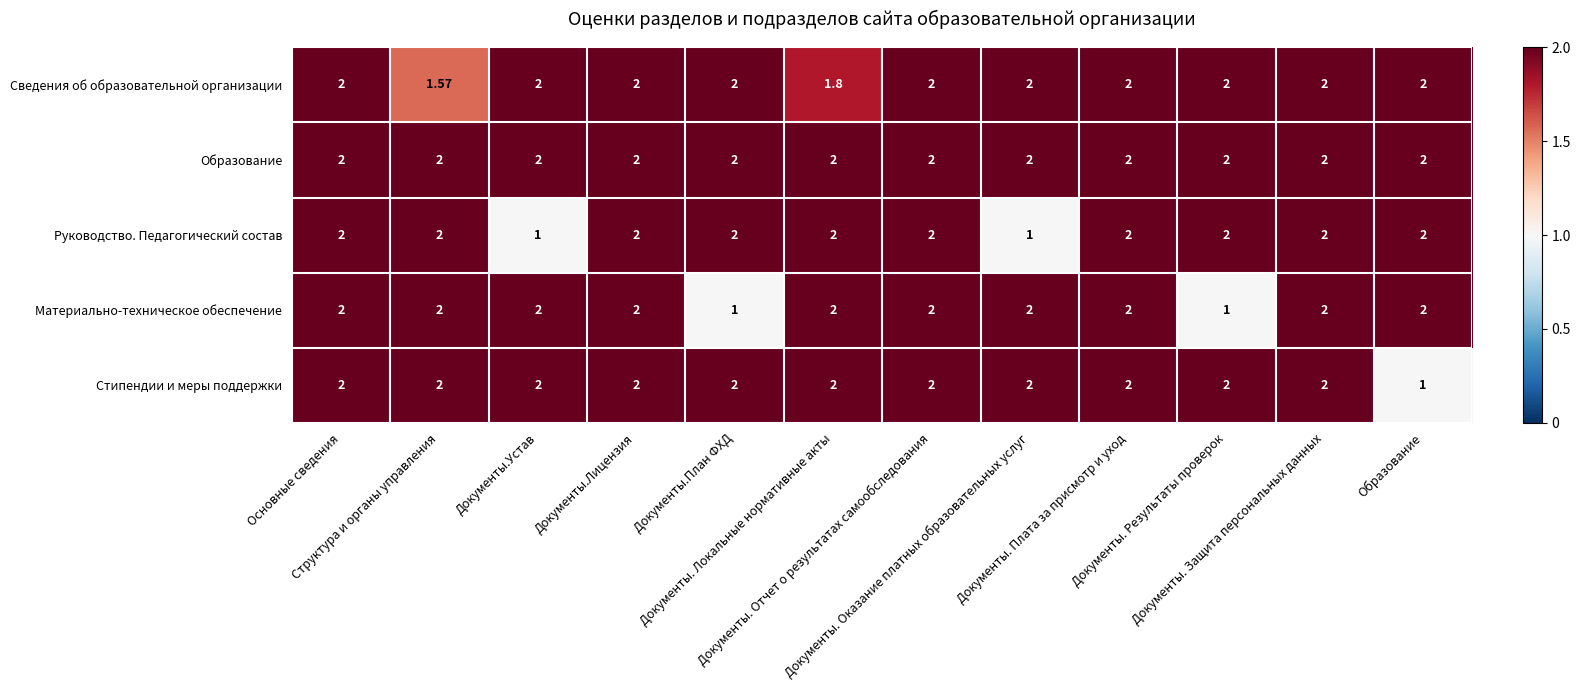

Reading left to right, transcribe all the data shown in this chart.

Сведения об образовательной организации: Основные сведения=2.0	Структура и органы управления=1.6	Документы.Устав=2.0	Документы.Лицензия=2.0	Документы.План ФХД=2.0	Документы. Локальные нормативные акты=1.8	Документы. Отчет о результатах самообследования=2.0	Документы. Оказание платных образовательных услуг=2.0	Документы. Плата за присмотр и уход=2.0	Документы. Результаты проверок=2.0	Документы. Защита персональных данных=2.0	Образование=2.0
Образование: Основные сведения=2.0	Структура и органы управления=2.0	Документы.Устав=2.0	Документы.Лицензия=2.0	Документы.План ФХД=2.0	Документы. Локальные нормативные акты=2.0	Документы. Отчет о результатах самообследования=2.0	Документы. Оказание платных образовательных услуг=2.0	Документы. Плата за присмотр и уход=2.0	Документы. Результаты проверок=2.0	Документы. Защита персональных данных=2.0	Образование=2.0
Руководство. Педагогический состав: Основные сведения=2.0	Структура и органы управления=2.0	Документы.Устав=1.0	Документы.Лицензия=2.0	Документы.План ФХД=2.0	Документы. Локальные нормативные акты=2.0	Документы. Отчет о результатах самообследования=2.0	Документы. Оказание платных образовательных услуг=1.0	Документы. Плата за присмотр и уход=2.0	Документы. Результаты проверок=2.0	Документы. Защита персональных данных=2.0	Образование=2.0
Материально-техническое обеспечение: Основные сведения=2.0	Структура и органы управления=2.0	Документы.Устав=2.0	Документы.Лицензия=2.0	Документы.План ФХД=1.0	Документы. Локальные нормативные акты=2.0	Документы. Отчет о результатах самообследования=2.0	Документы. Оказание платных образовательных услуг=2.0	Документы. Плата за присмотр и уход=2.0	Документы. Результаты проверок=1.0	Документы. Защита персональных данных=2.0	Образование=2.0
Стипендии и меры поддержки: Основные сведения=2.0	Структура и органы управления=2.0	Документы.Устав=2.0	Документы.Лицензия=2.0	Документы.План ФХД=2.0	Документы. Локальные нормативные акты=2.0	Документы. Отчет о результатах самообследования=2.0	Документы. Оказание платных образовательных услуг=2.0	Документы. Плата за присмотр и уход=2.0	Документы. Результаты проверок=2.0	Документы. Защита персональных данных=2.0	Образование=1.0